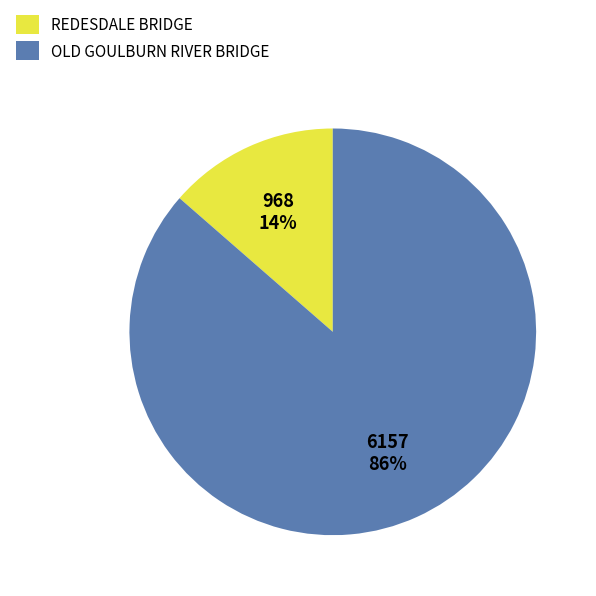

What is the smallest slice in the pie chart?

REDESDALE BRIDGE